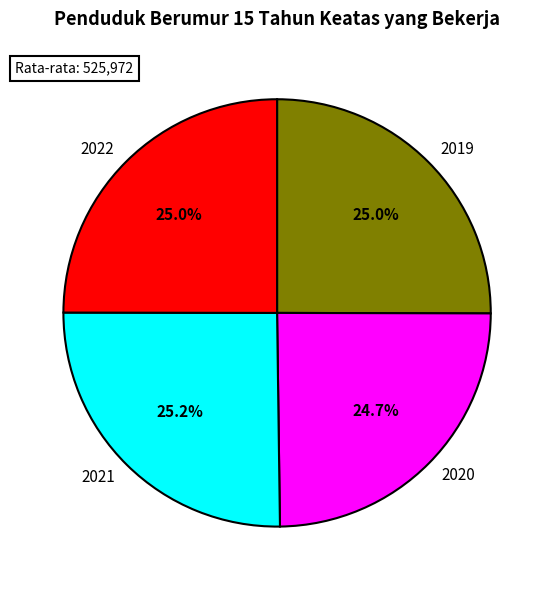

True or false: 2021 accounts for 25% of the total.

True